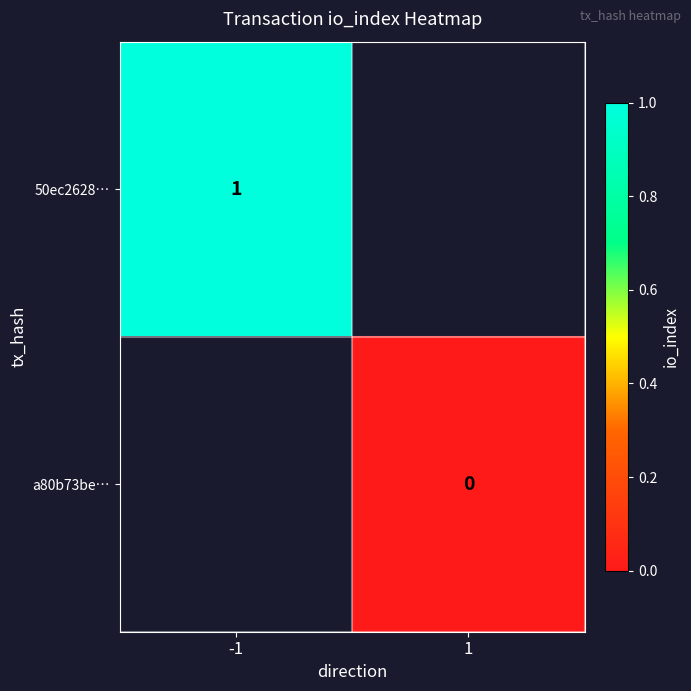

What is the maximum value shown in the chart?

1.0